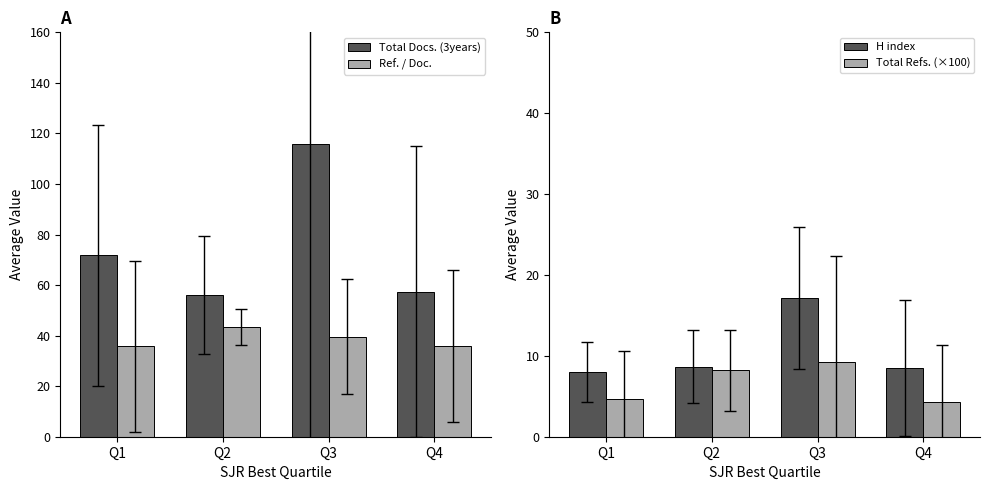

Count the number of data series in this chart.

4